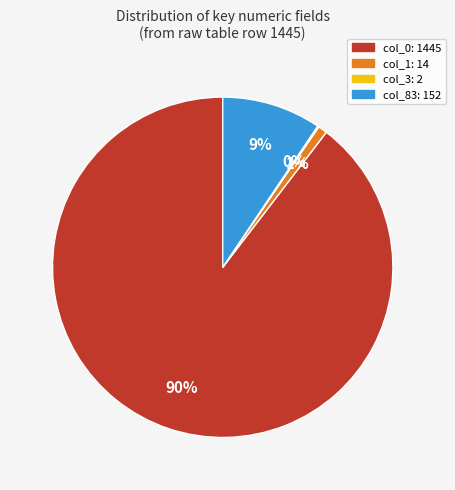

True or false: col_0 accounts for 99% of the total.

False